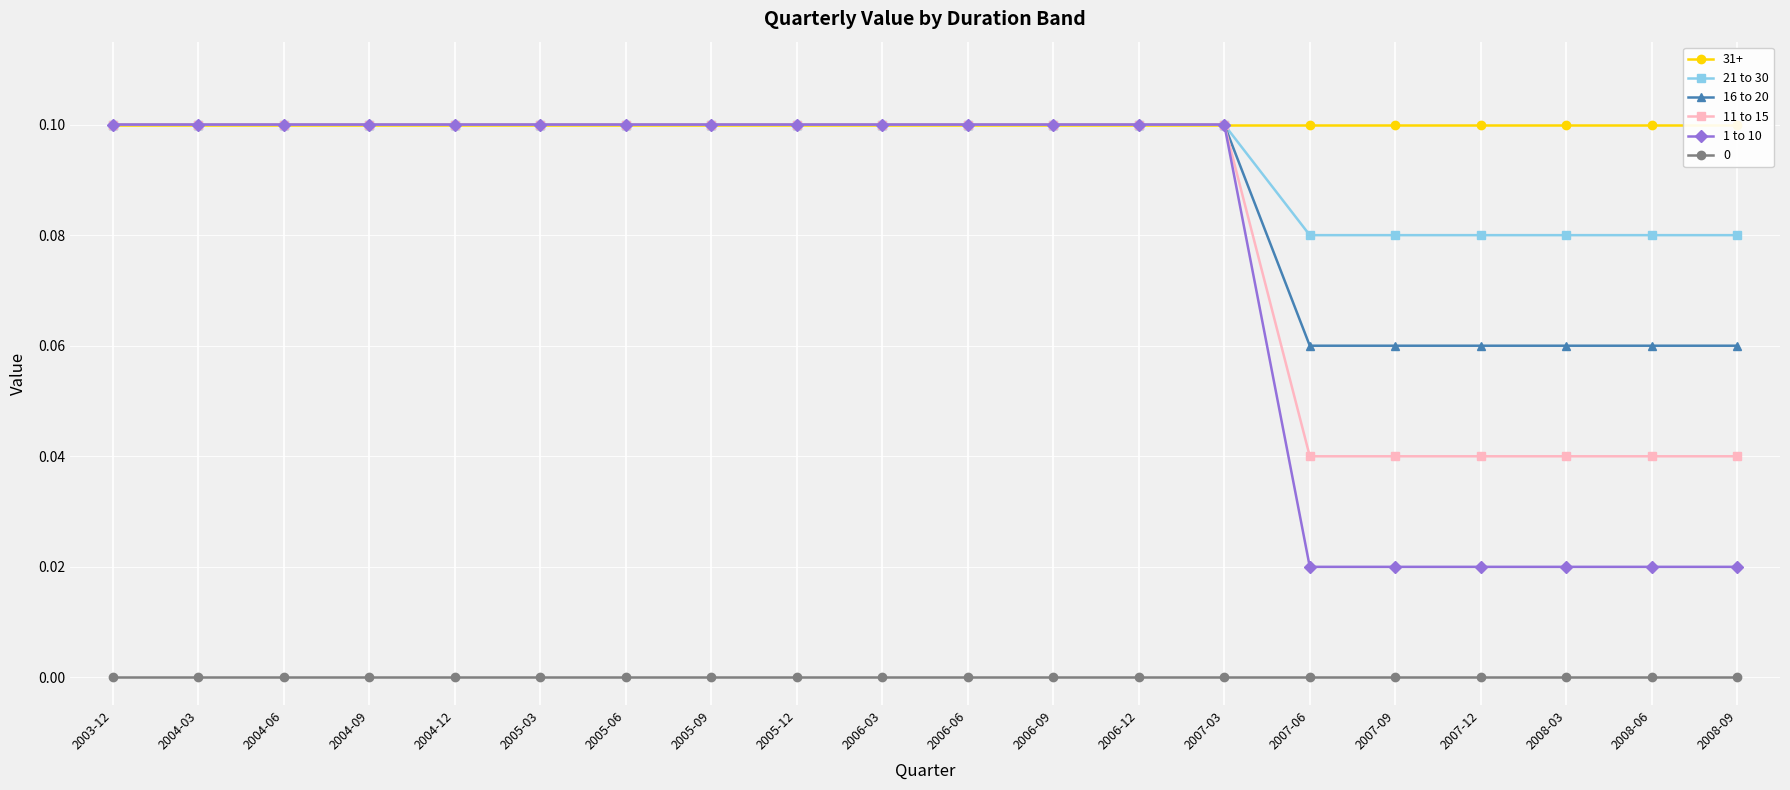

List the series in order of their peak value, lowest first.

21 to 30, 16 to 20, 11 to 15, 1 to 10